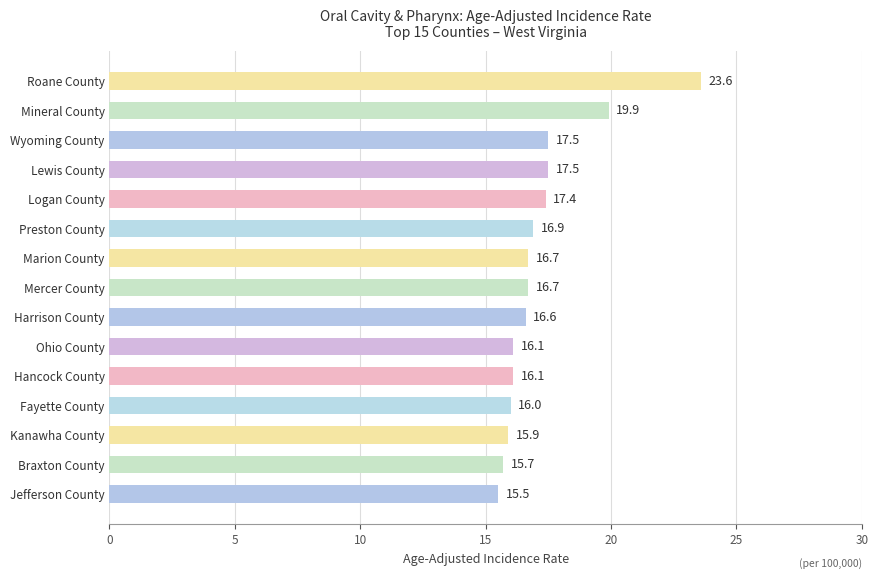

How many bars are there in total?

15